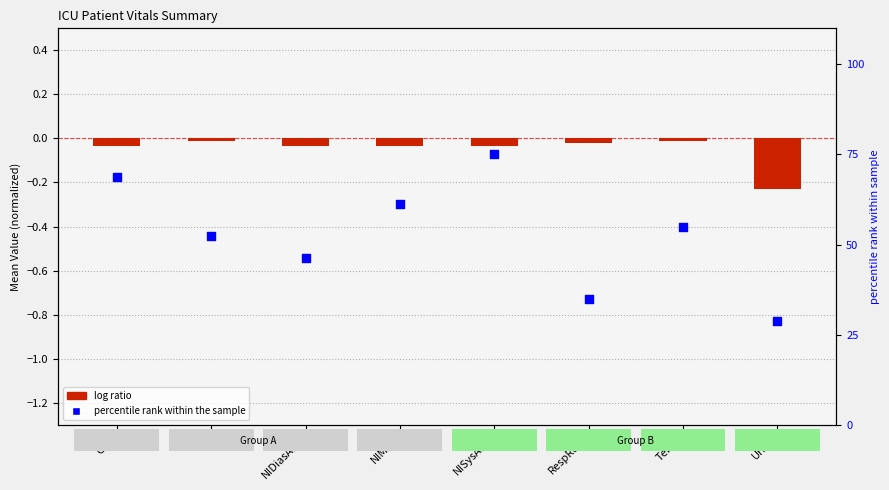

At which category is the sum across all series the highest?

NISysABP